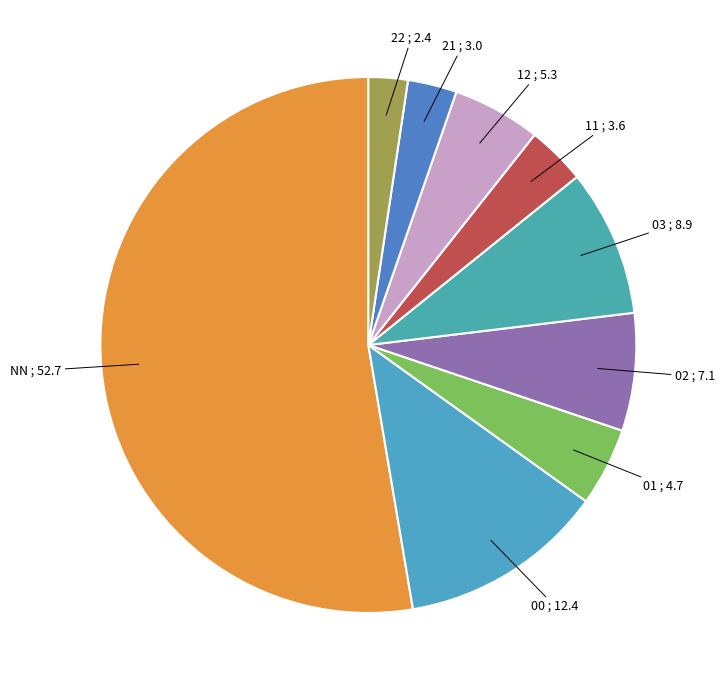

Count the number of slices in the pie.

9